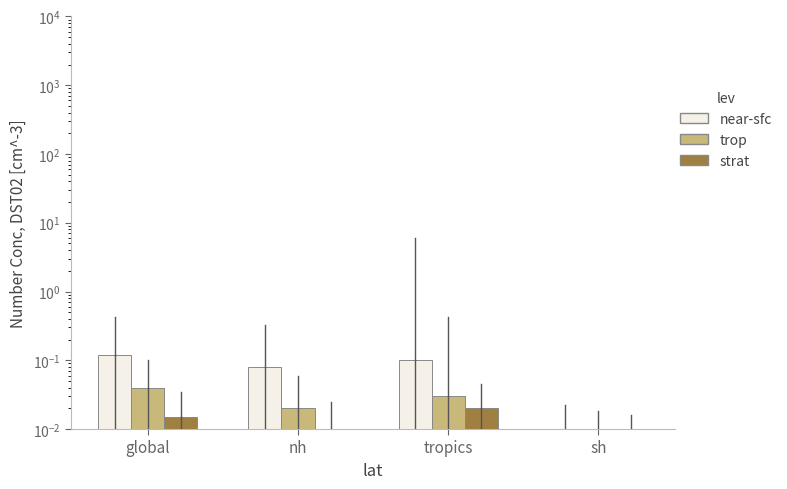

What are all the series names shown in the legend?

near-sfc, trop, strat